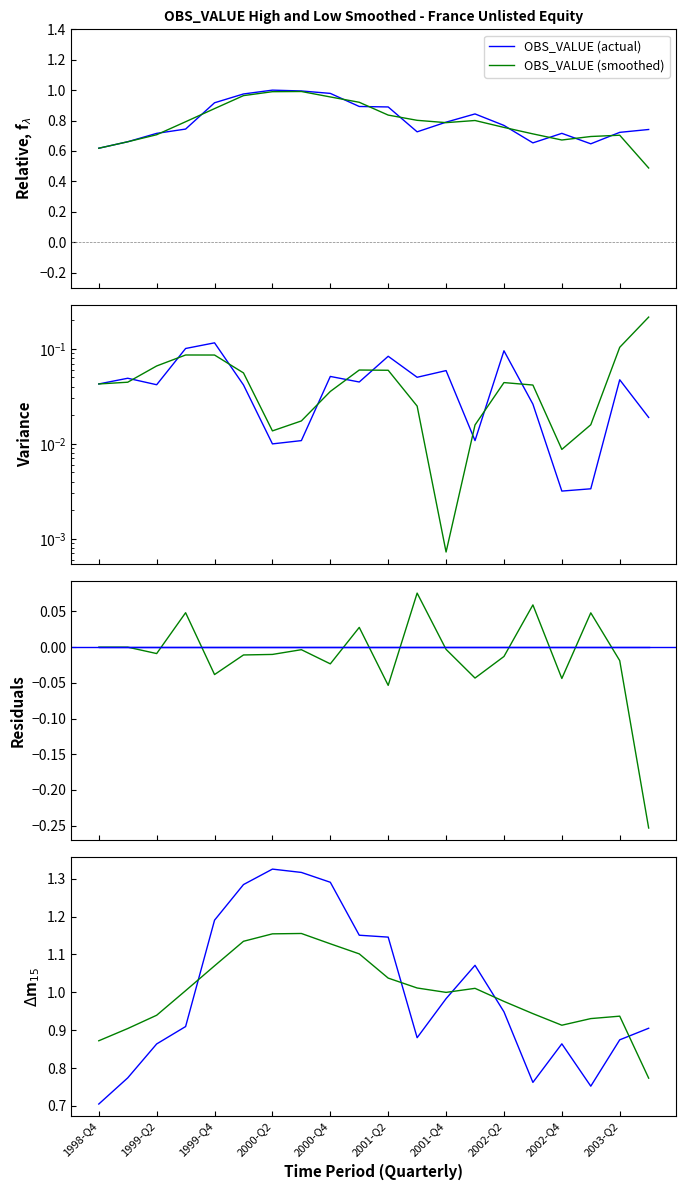

Which series has the largest range (max minus min)?

OBS_VALUE (actual)